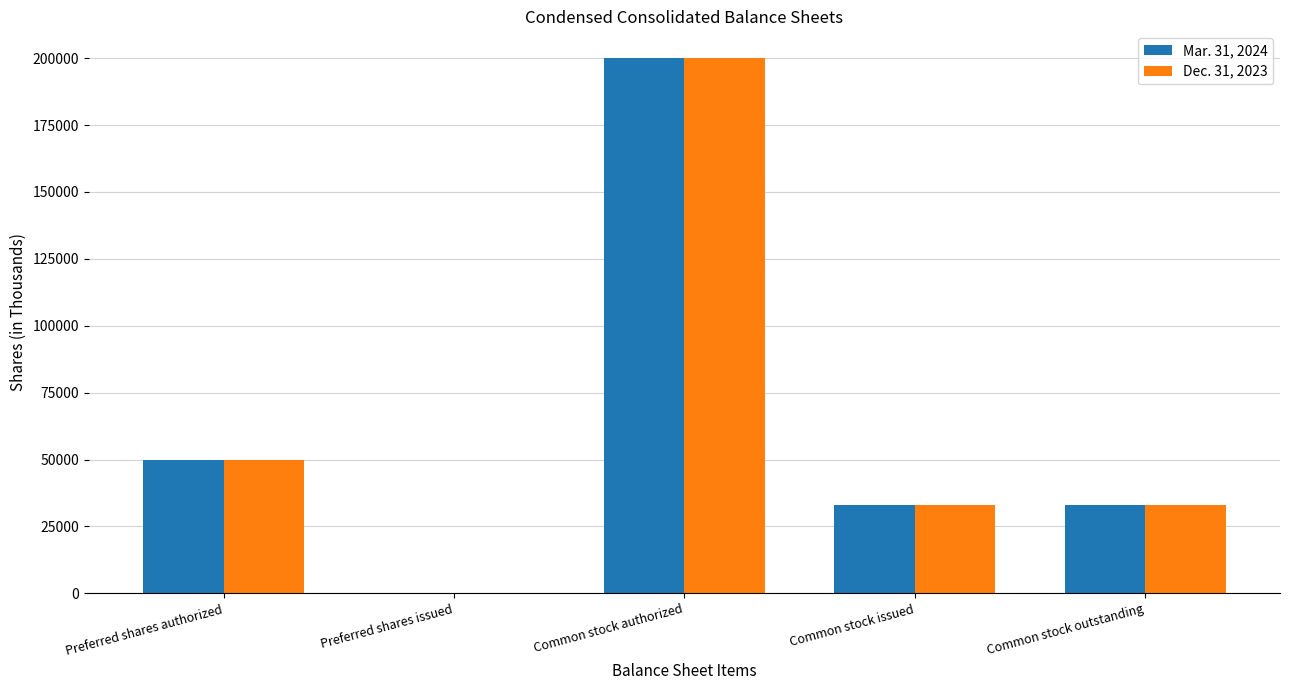

What is the sum of all Dec. 31, 2023 values?

315748